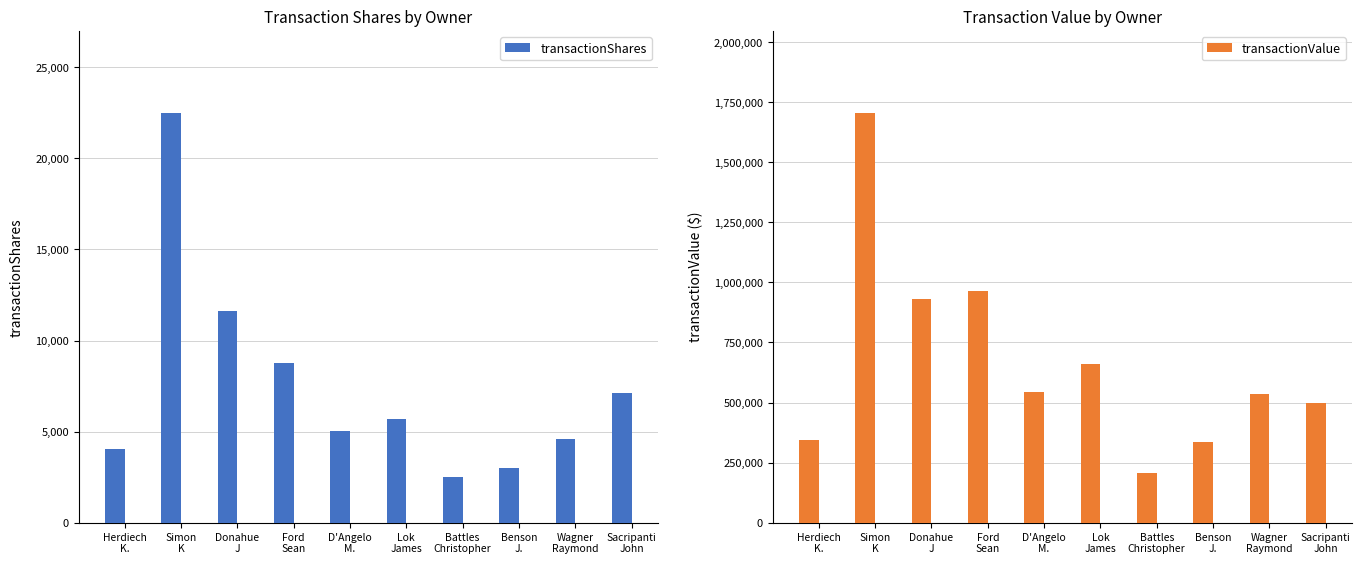

What is the difference between the maximum and minimum values in the transactionValue series?

1499389